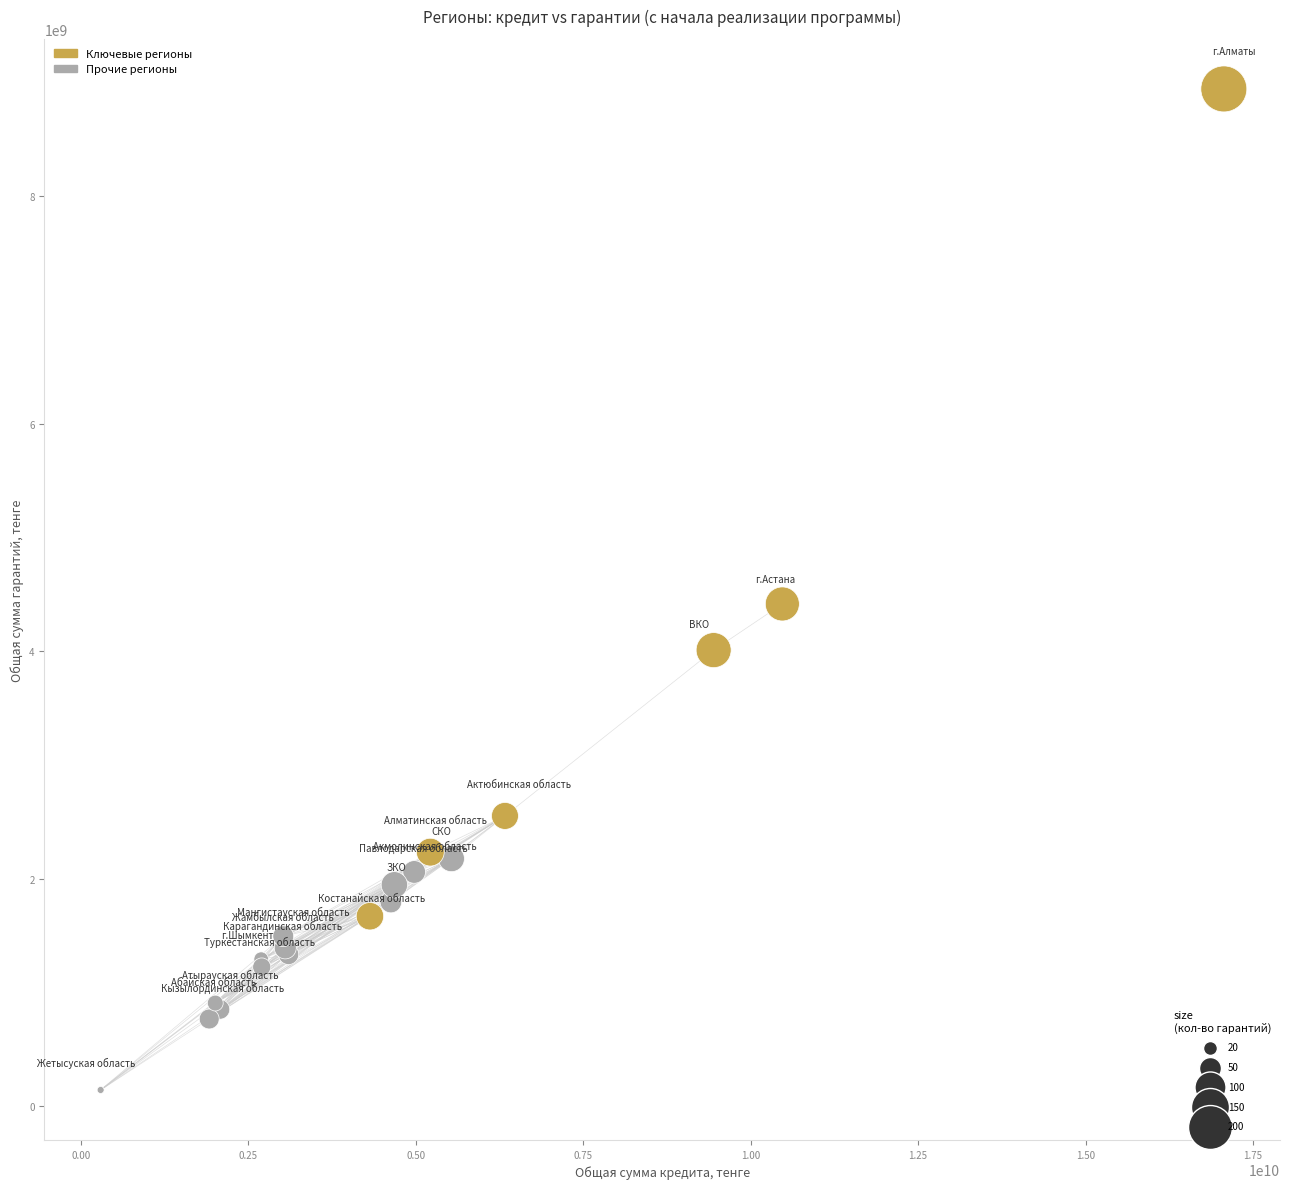

What Y value in the scatter plot is closest to 4543544951?

4416040586.5